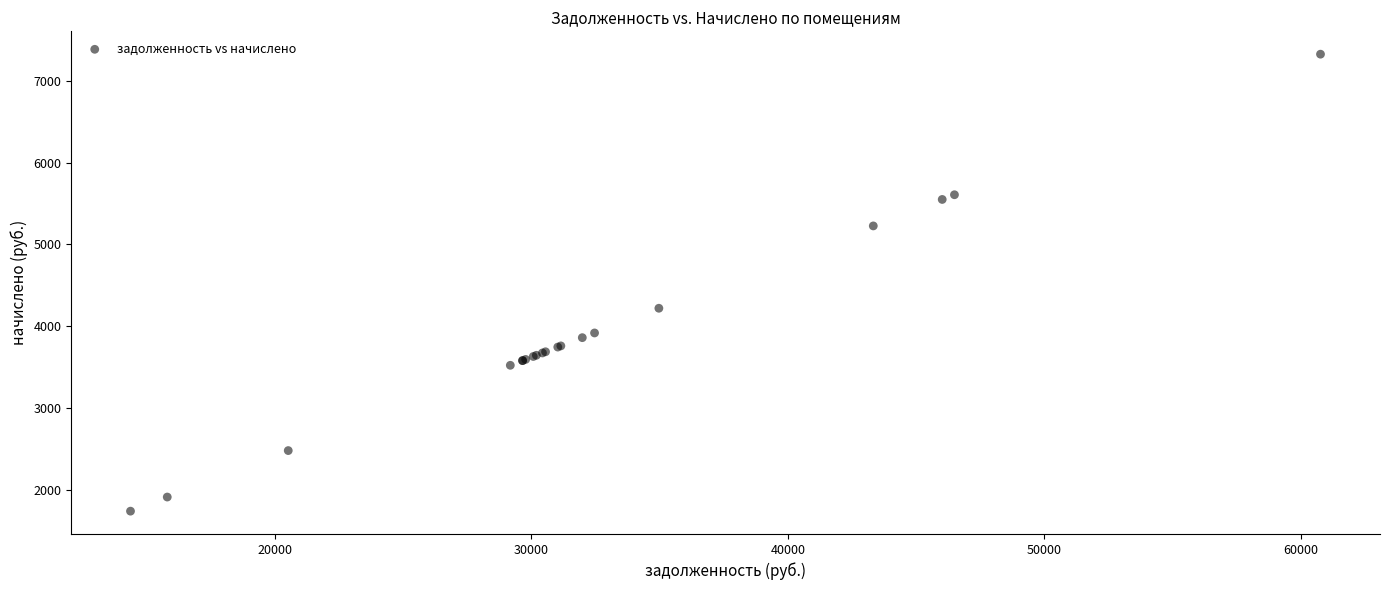

What Y value in the scatter plot is closest to 4532?

4219.2